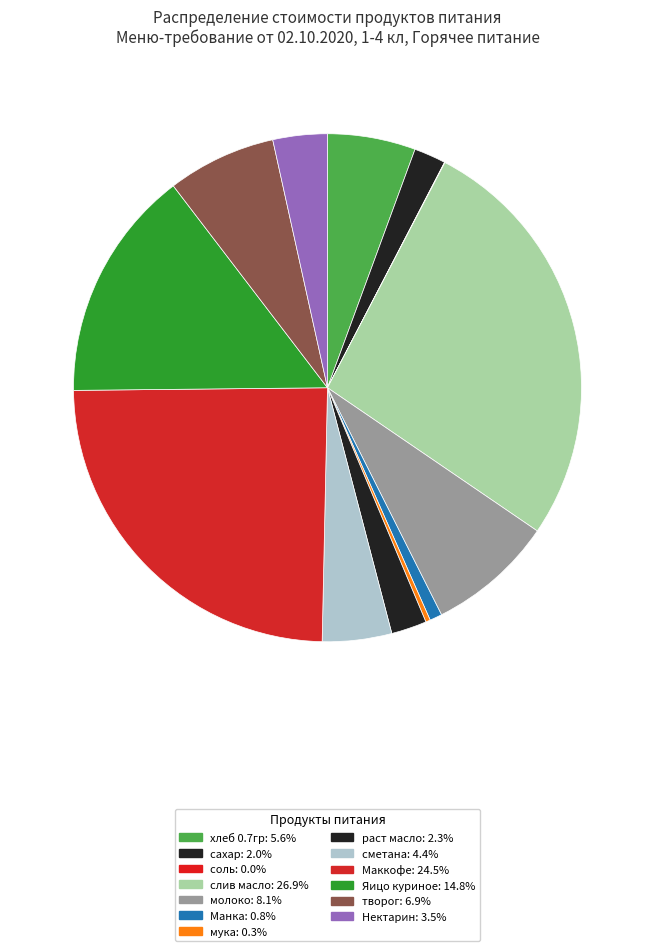

Is it true that Нектарин is 1% of the pie?

False